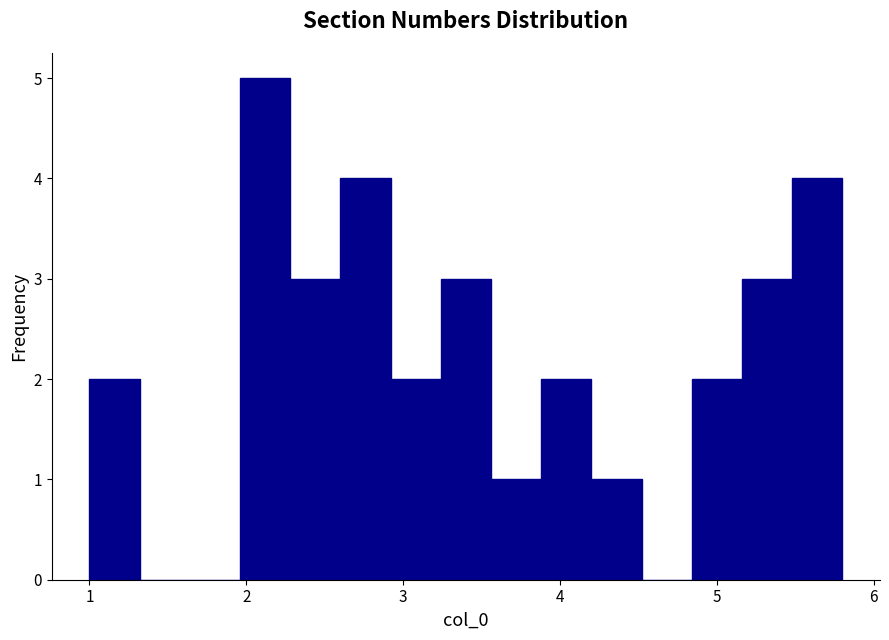

Read against the x-axis, roughly where is the centre of the tallest bar?

2.1